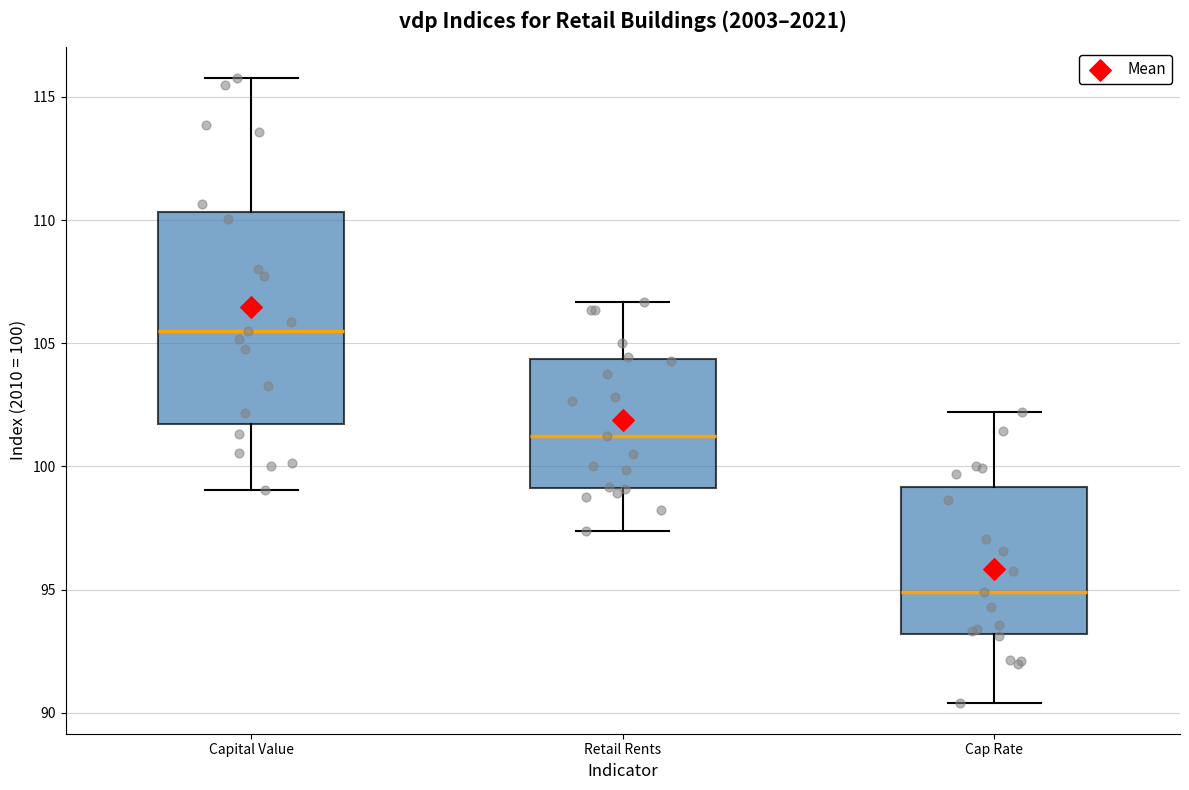

Where does the lower whisker of the box for Cap Rate end on the y-axis? The values are not printed on the chart, so give them approximately, as read against the axis.

90.5